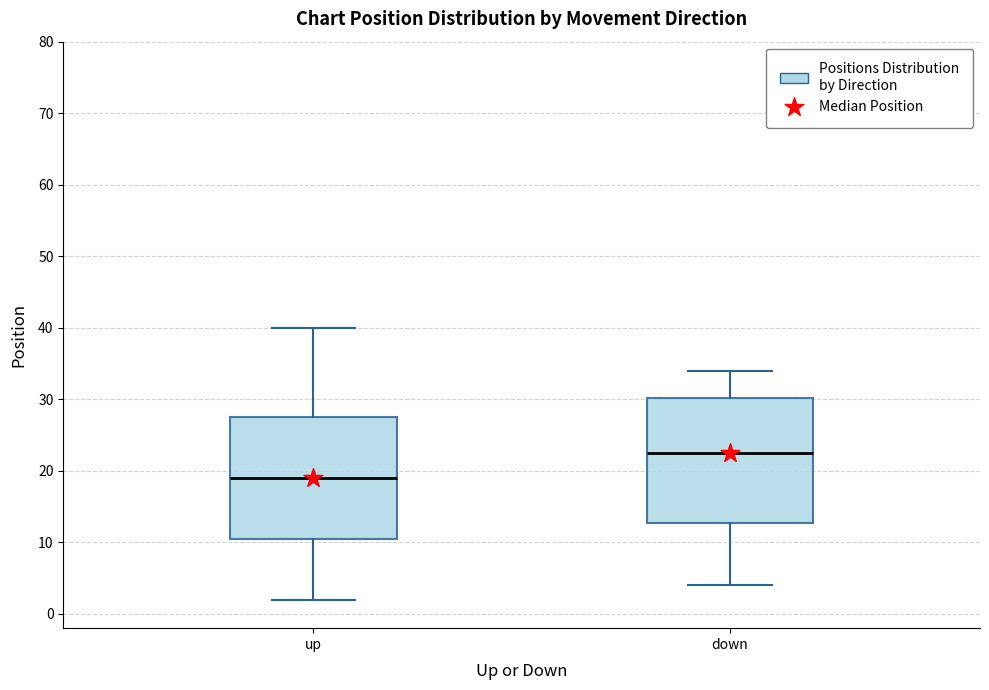

Reading left to right, read every box against the y-axis: the position of its median line, the range the box covers, and the ends of its whiskers. The values are not printed on the chart, so give them approximately, as read against the axis.

up: median 19, box 11 to 28, whiskers 2 to 40
down: median 23, box 13 to 30, whiskers 4 to 34